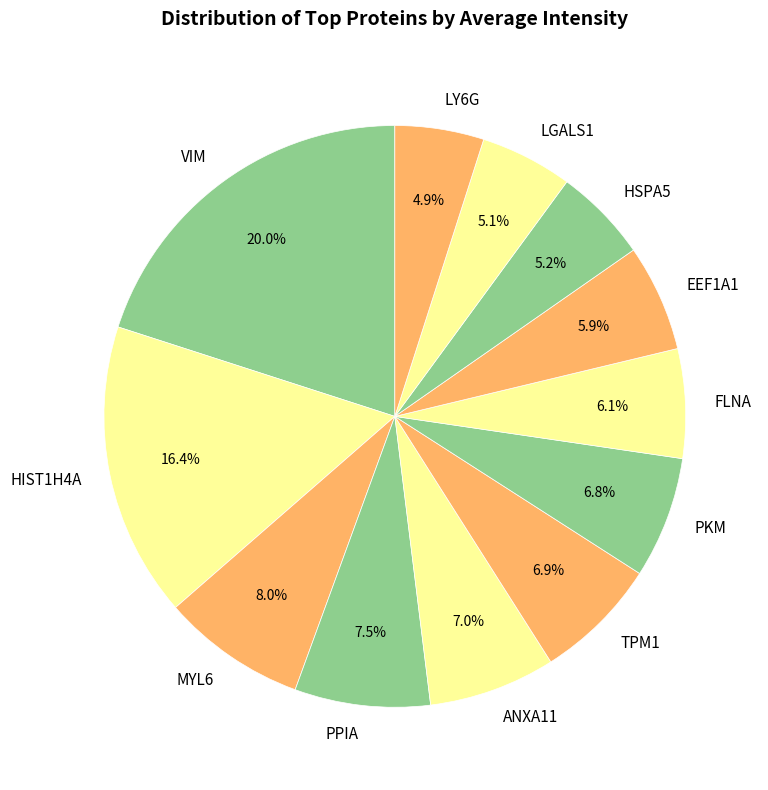

Combined, what portion of the pie is PKM and LGALS1?

11.9%